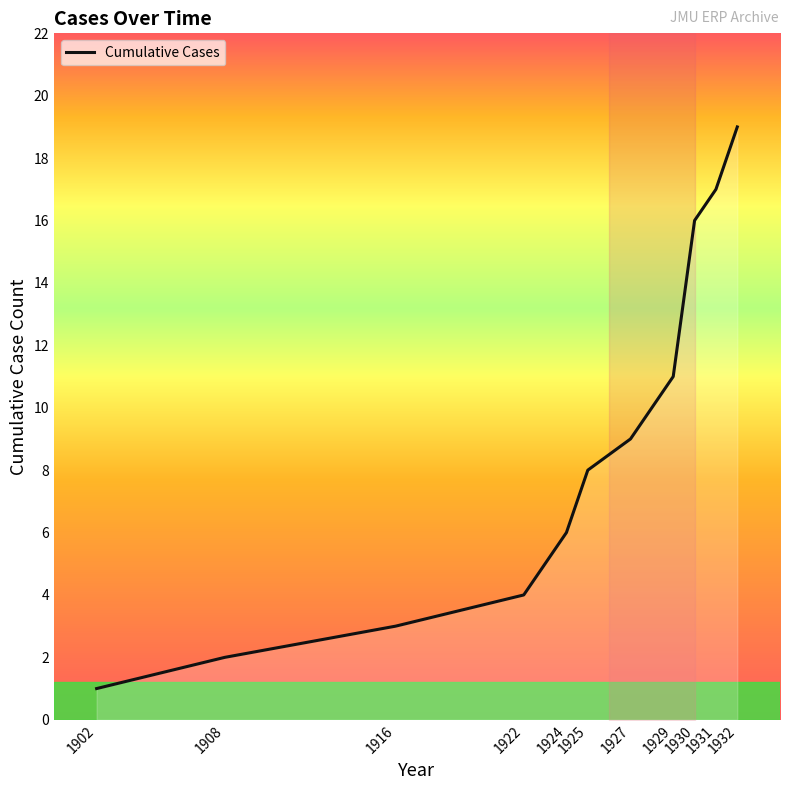

List the labels in order of value, largest first.

1932, 1931, 1930, 1929, 1927, 1925, 1924, 1922, 1916, 1908, 1902